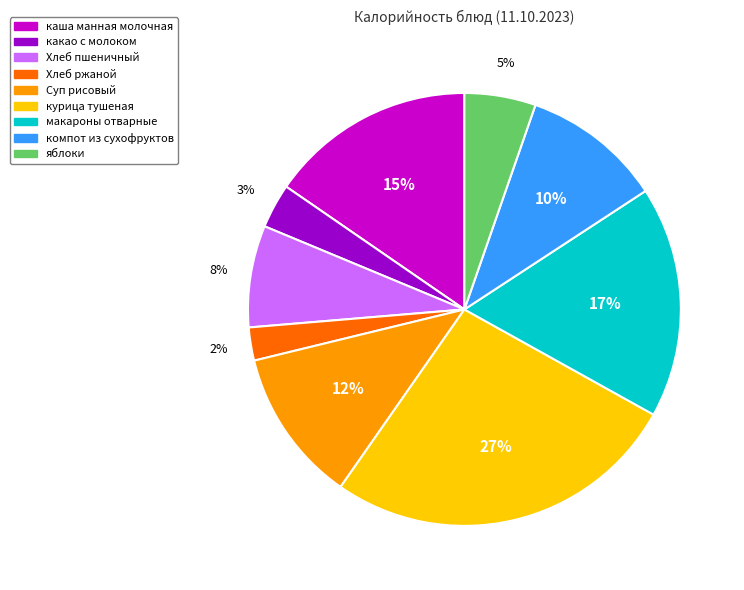

Combined, do макароны отварные and компот из сухофруктов account for over 50%?

No